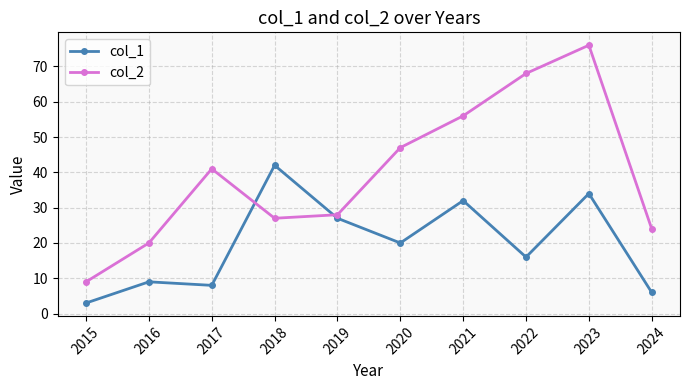

At 2018, list the series in order from smallest to largest.

col_2, col_1